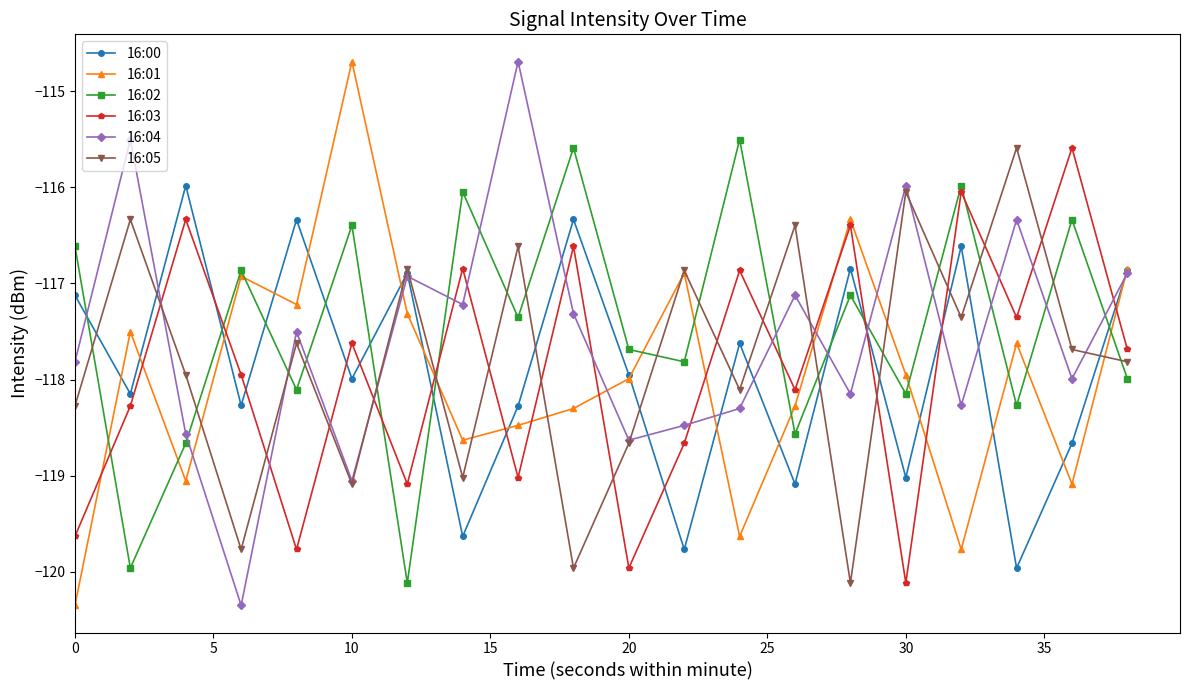

What is the average value of the 16:02 series?

-117.5